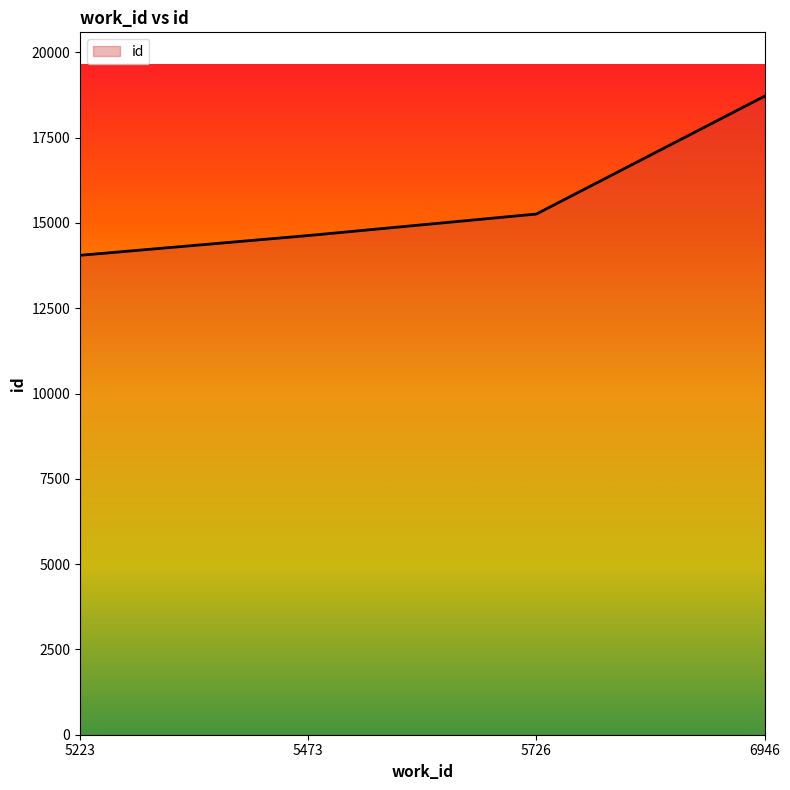

What value does the data have at 6946?

18716